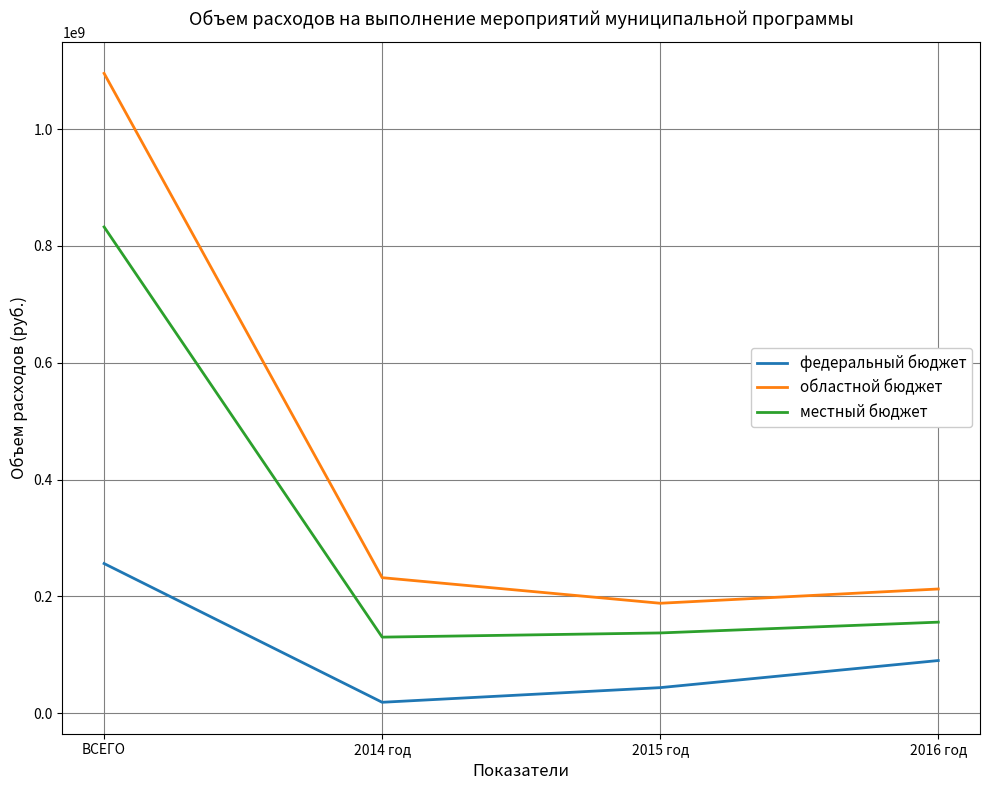

How many categories are shown in the chart?

4